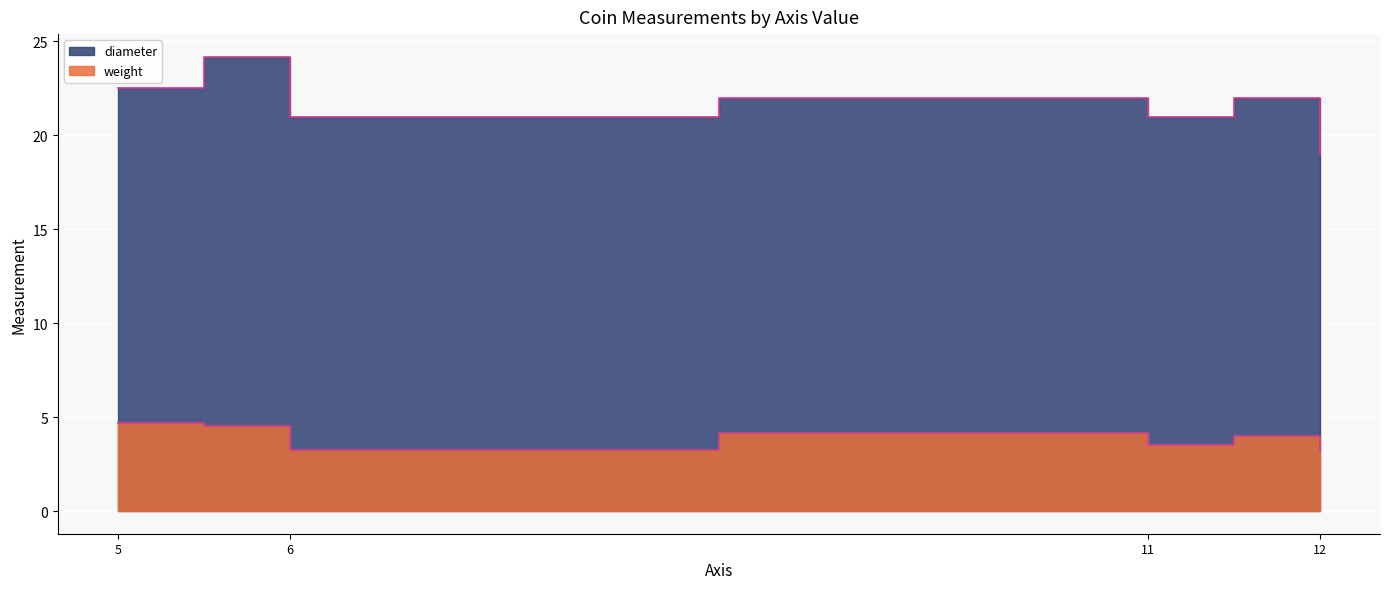

What is the maximum value for diameter?

24.2